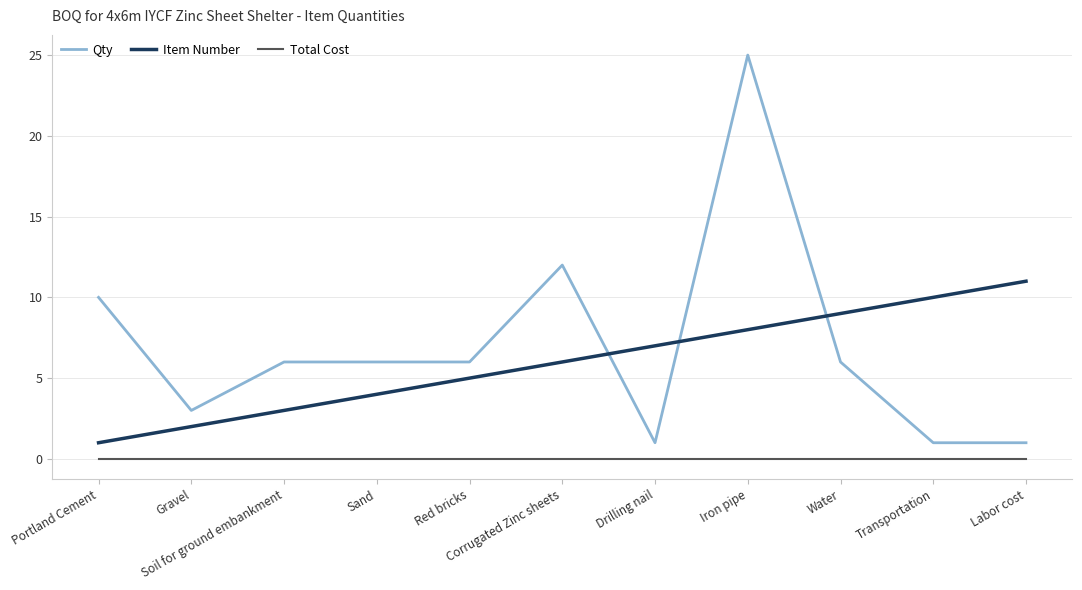

What is the difference between the highest and lowest values at Red bricks?

6